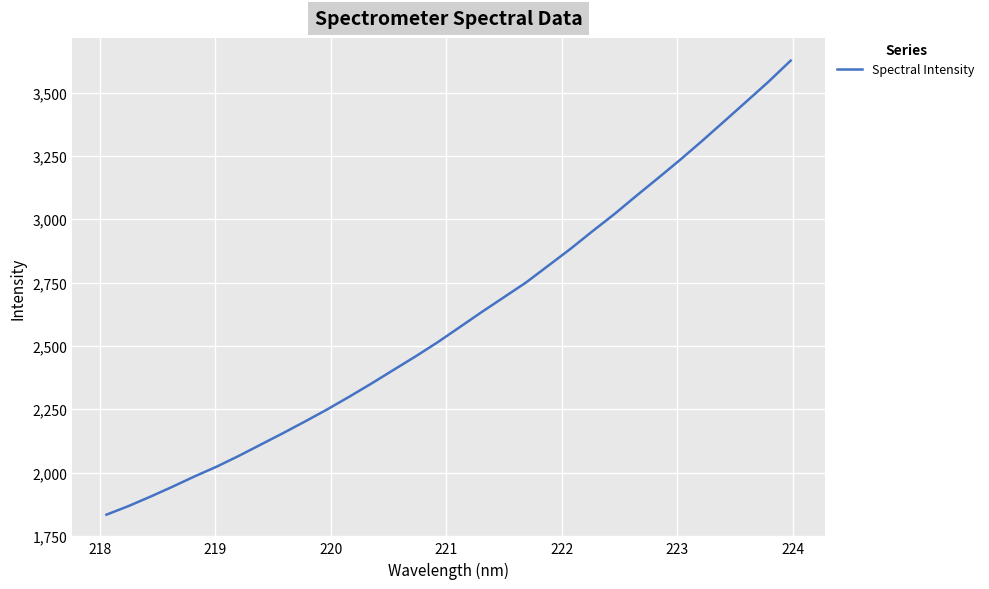

What is the difference between the maximum and minimum values?

1792.5